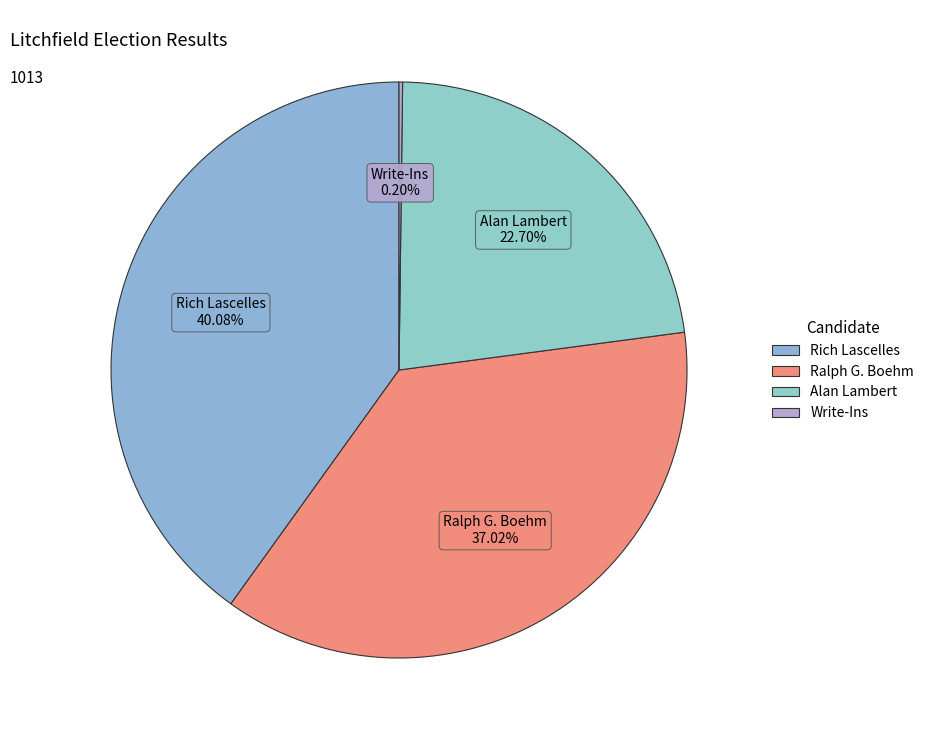

Between Rich Lascelles and Alan Lambert, which is larger?

Rich Lascelles